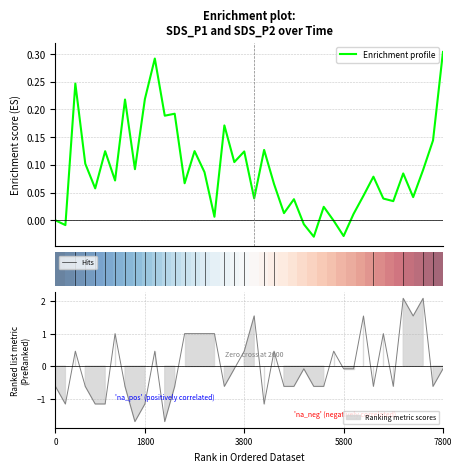

True or false: Signal has a value of 0.2 at 00:25.

False